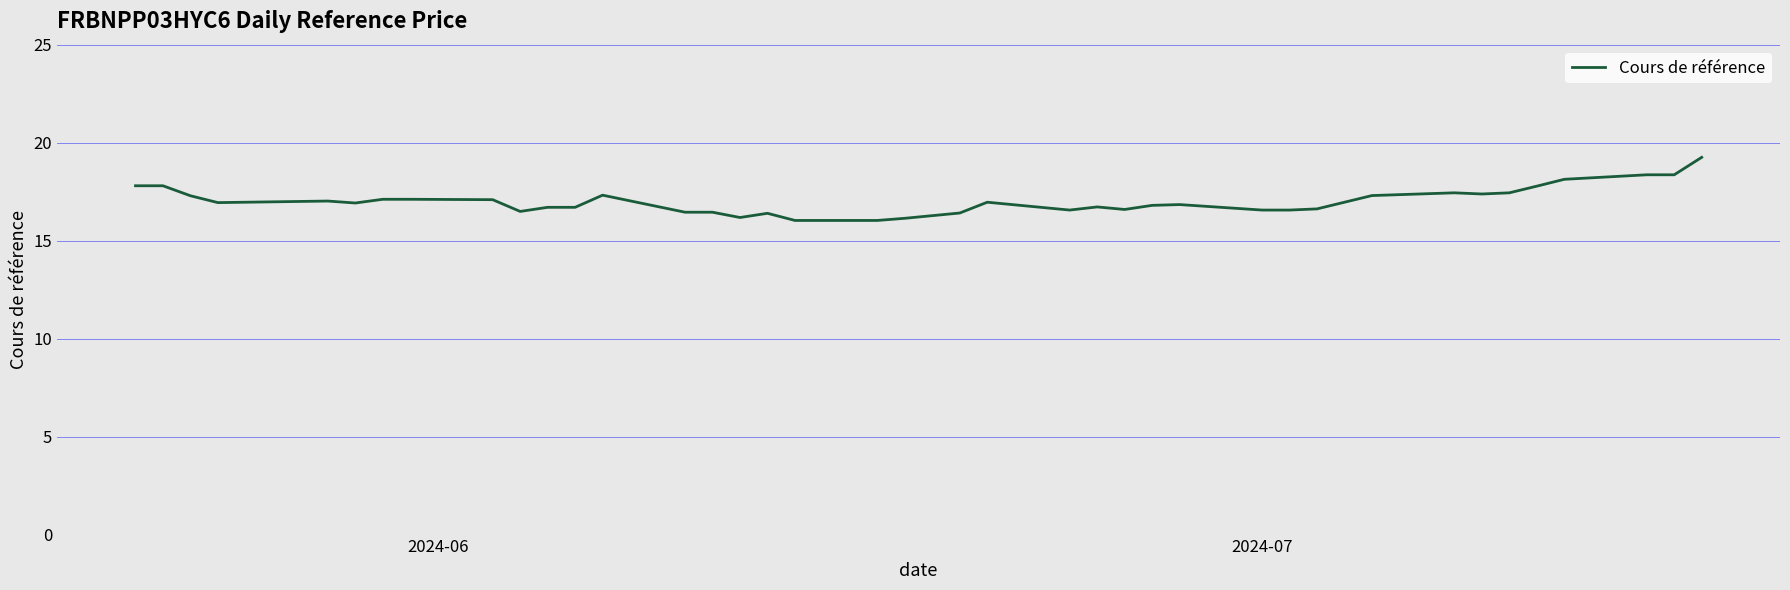

What is the difference between the maximum and minimum values?

3.2